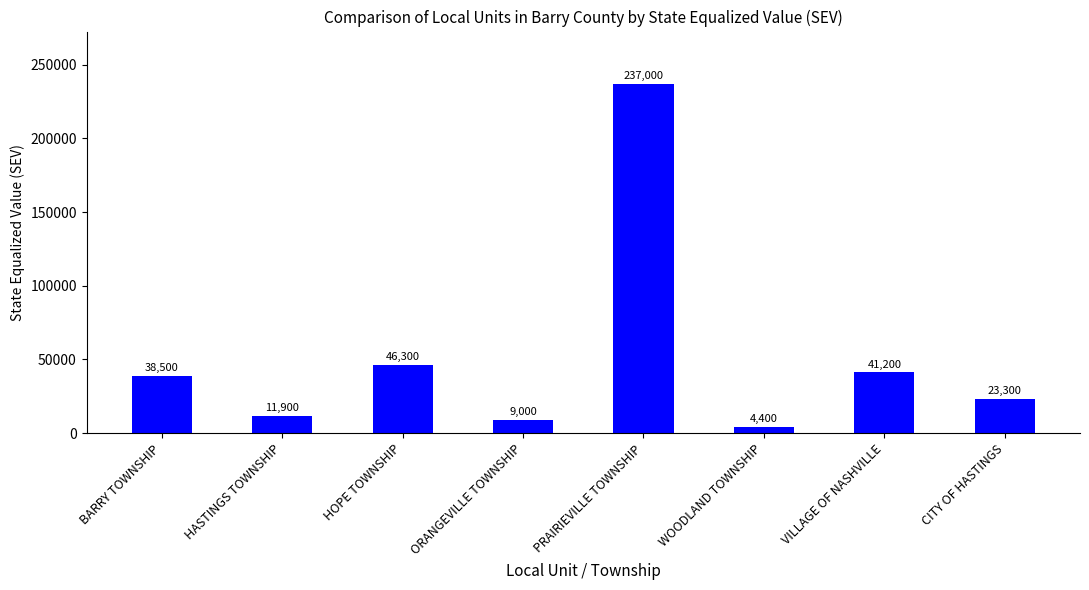

What is the greatest value displayed?

237000